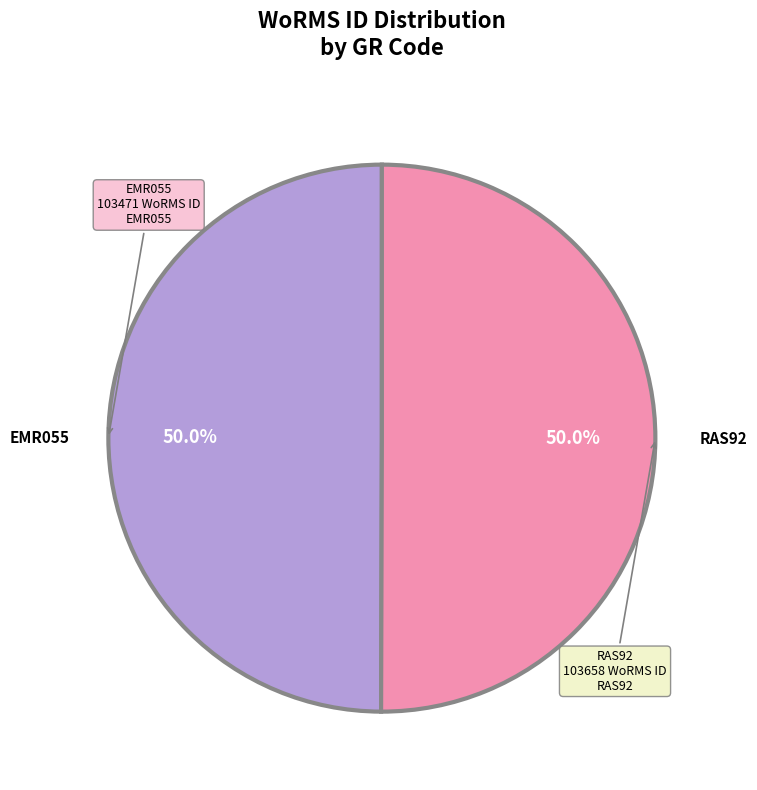

How many slices are in this pie chart?

2